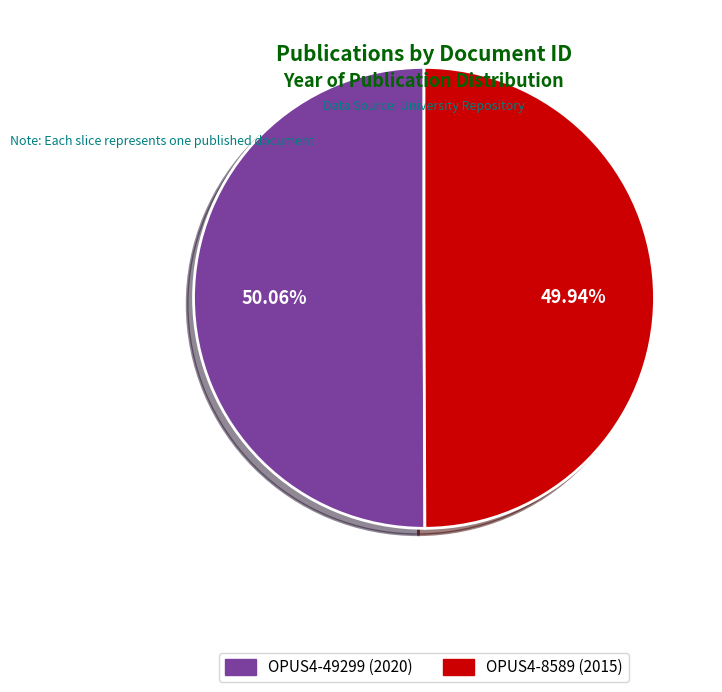

To the nearest percent, what is the average slice percentage?

50%